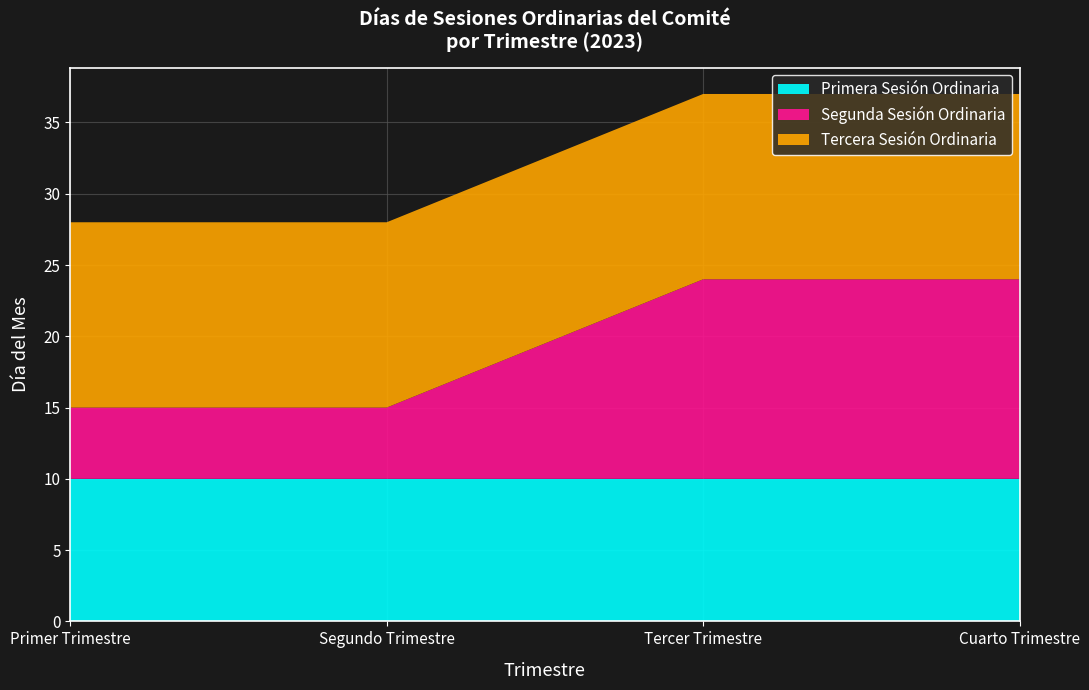

Reading left to right, transcribe all the data shown in this chart.

Primera Sesión Ordinaria: 10	10	10	10
Segunda Sesión Ordinaria: 5	5	14	14
Tercera Sesión Ordinaria: 13	13	13	13